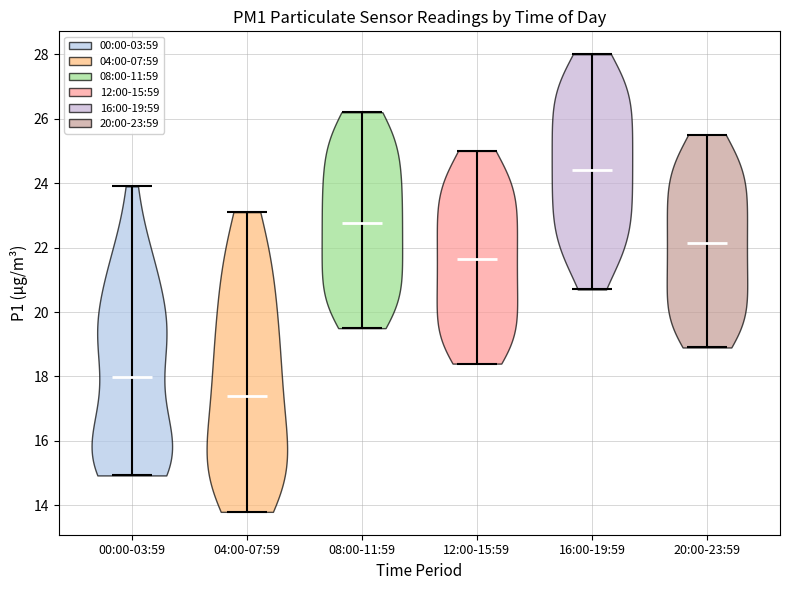

What is the highest point the violin for 00:00-03:59 reaches on the y-axis? The values are not printed on the chart, so give them approximately, as read against the axis.

24.0